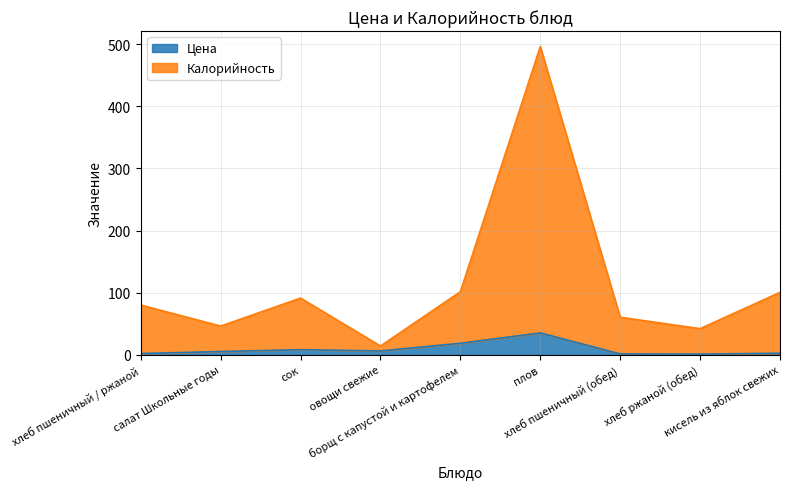

Is it true that Калорийность equals 36.0 at хлеб пшеничный (обед)?

False